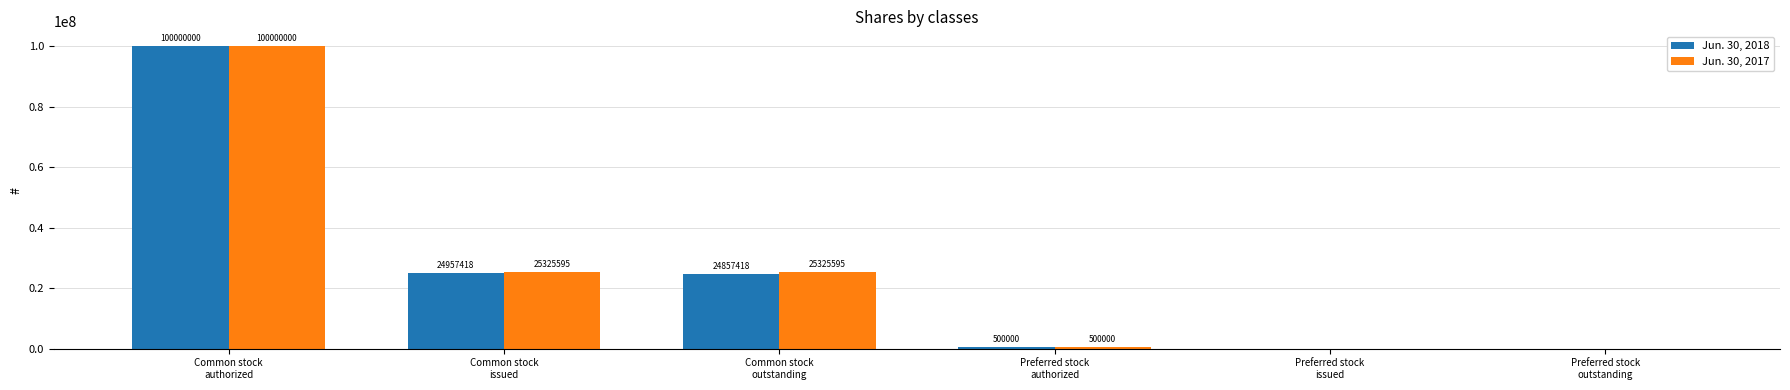

Which series has the largest total across all categories?

Jun. 30, 2017